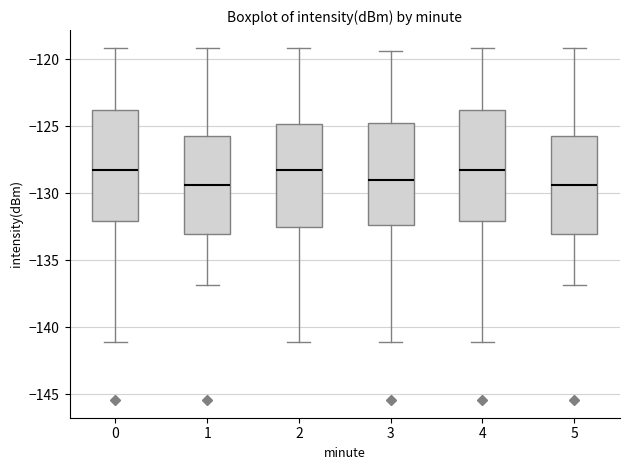

Where does the upper whisker of the box at x = 4 end on the y-axis? The values are not printed on the chart, so give them approximately, as read against the axis.

-119.0